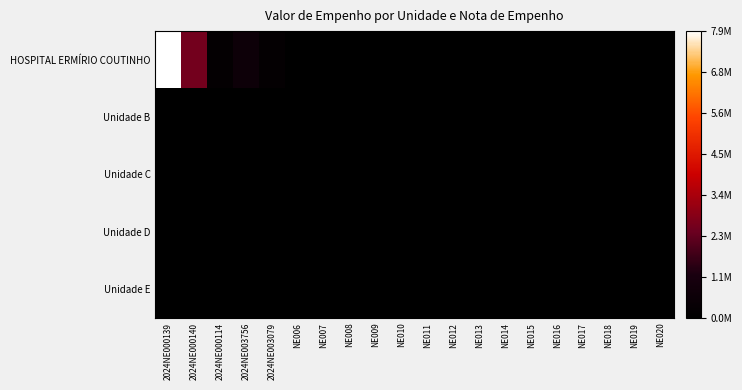

Reading left to right, list all the values displayed in this chart.

HOSPITAL ERMÍRIO COUTINHO: 2024NE000139=1.0	2024NE000140=0.3	2024NE000114=0.0	2024NE003756=0.1	2024NE003079=0.0	NE006=0.0	NE007=0.0	NE008=0.0	NE009=0.0	NE010=0.0	NE011=0.0	NE012=0.0	NE013=0.0	NE014=0.0	NE015=0.0	NE016=0.0	NE017=0.0	NE018=0.0	NE019=0.0	NE020=0.0
Unidade B: 2024NE000139=0.0	2024NE000140=0.0	2024NE000114=0.0	2024NE003756=0.0	2024NE003079=0.0	NE006=0.0	NE007=0.0	NE008=0.0	NE009=0.0	NE010=0.0	NE011=0.0	NE012=0.0	NE013=0.0	NE014=0.0	NE015=0.0	NE016=0.0	NE017=0.0	NE018=0.0	NE019=0.0	NE020=0.0
Unidade C: 2024NE000139=0.0	2024NE000140=0.0	2024NE000114=0.0	2024NE003756=0.0	2024NE003079=0.0	NE006=0.0	NE007=0.0	NE008=0.0	NE009=0.0	NE010=0.0	NE011=0.0	NE012=0.0	NE013=0.0	NE014=0.0	NE015=0.0	NE016=0.0	NE017=0.0	NE018=0.0	NE019=0.0	NE020=0.0
Unidade D: 2024NE000139=0.0	2024NE000140=0.0	2024NE000114=0.0	2024NE003756=0.0	2024NE003079=0.0	NE006=0.0	NE007=0.0	NE008=0.0	NE009=0.0	NE010=0.0	NE011=0.0	NE012=0.0	NE013=0.0	NE014=0.0	NE015=0.0	NE016=0.0	NE017=0.0	NE018=0.0	NE019=0.0	NE020=0.0
Unidade E: 2024NE000139=0.0	2024NE000140=0.0	2024NE000114=0.0	2024NE003756=0.0	2024NE003079=0.0	NE006=0.0	NE007=0.0	NE008=0.0	NE009=0.0	NE010=0.0	NE011=0.0	NE012=0.0	NE013=0.0	NE014=0.0	NE015=0.0	NE016=0.0	NE017=0.0	NE018=0.0	NE019=0.0	NE020=0.0